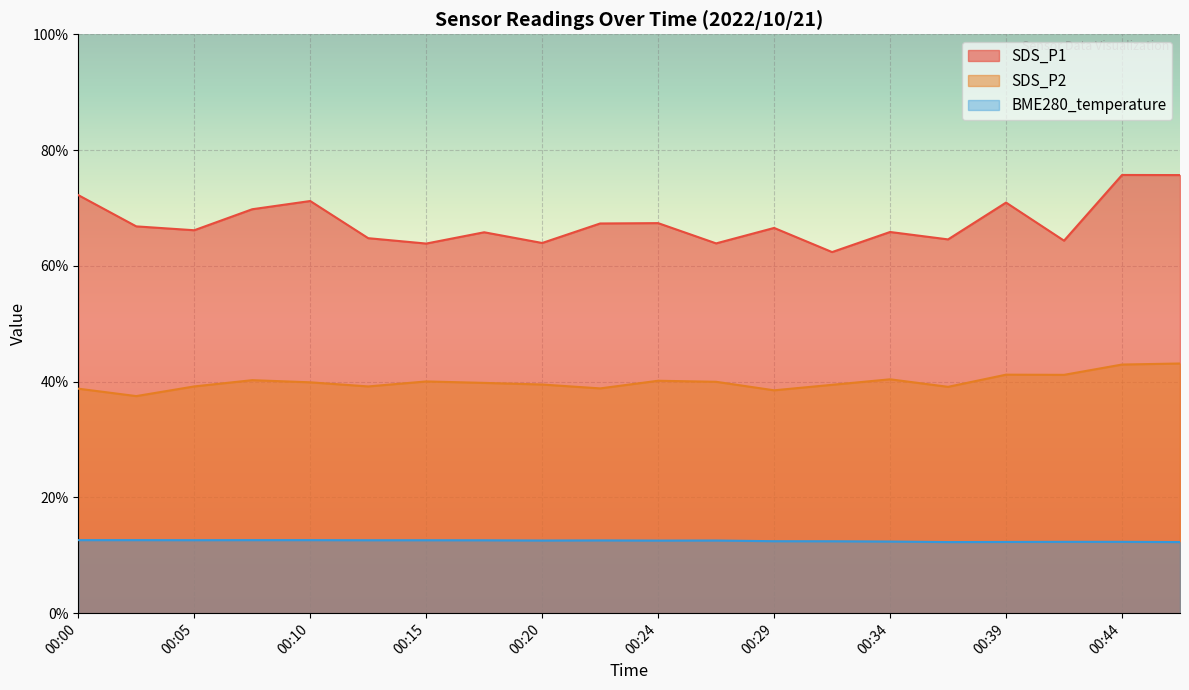

List the labels in order of SDS_P1 value, smallest first.

00:32, 00:15, 00:27, 00:20, 00:41, 00:37, 00:12, 00:17, 00:34, 00:05, 00:29, 00:02, 00:22, 00:24, 00:07, 00:39, 00:10, 00:00, 00:46, 00:44